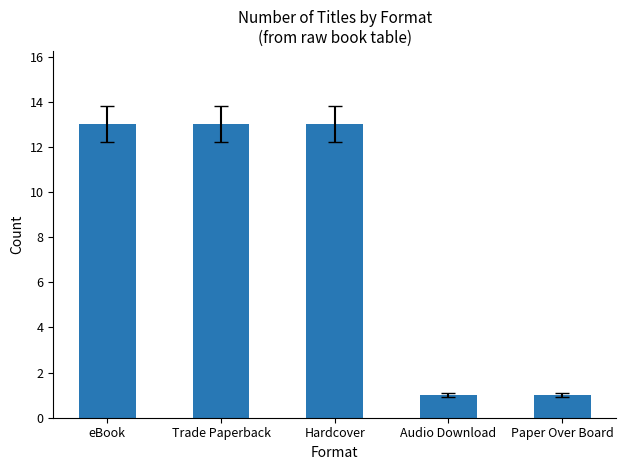

What is the label of the 5th bar from the left?

Paper Over Board